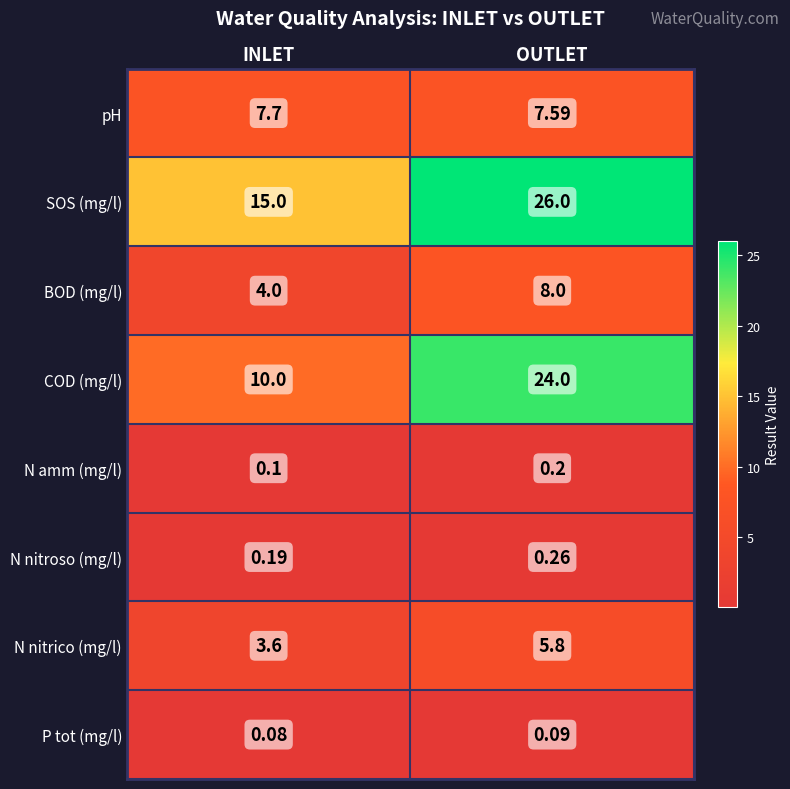

Which series has the largest total across all categories?

SOS (mg/l)